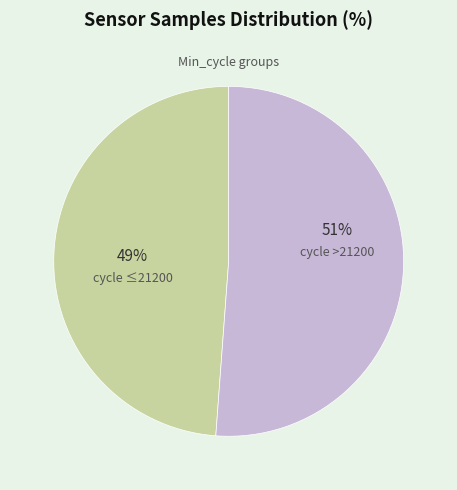

Does any single category account for the majority?

Yes